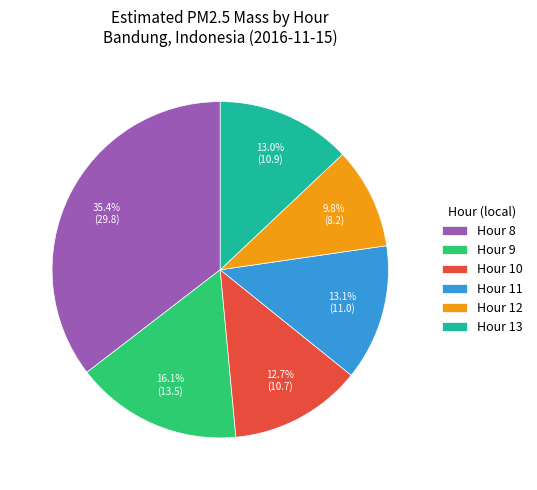

What portion of the pie excludes Hour 10?

87.3%